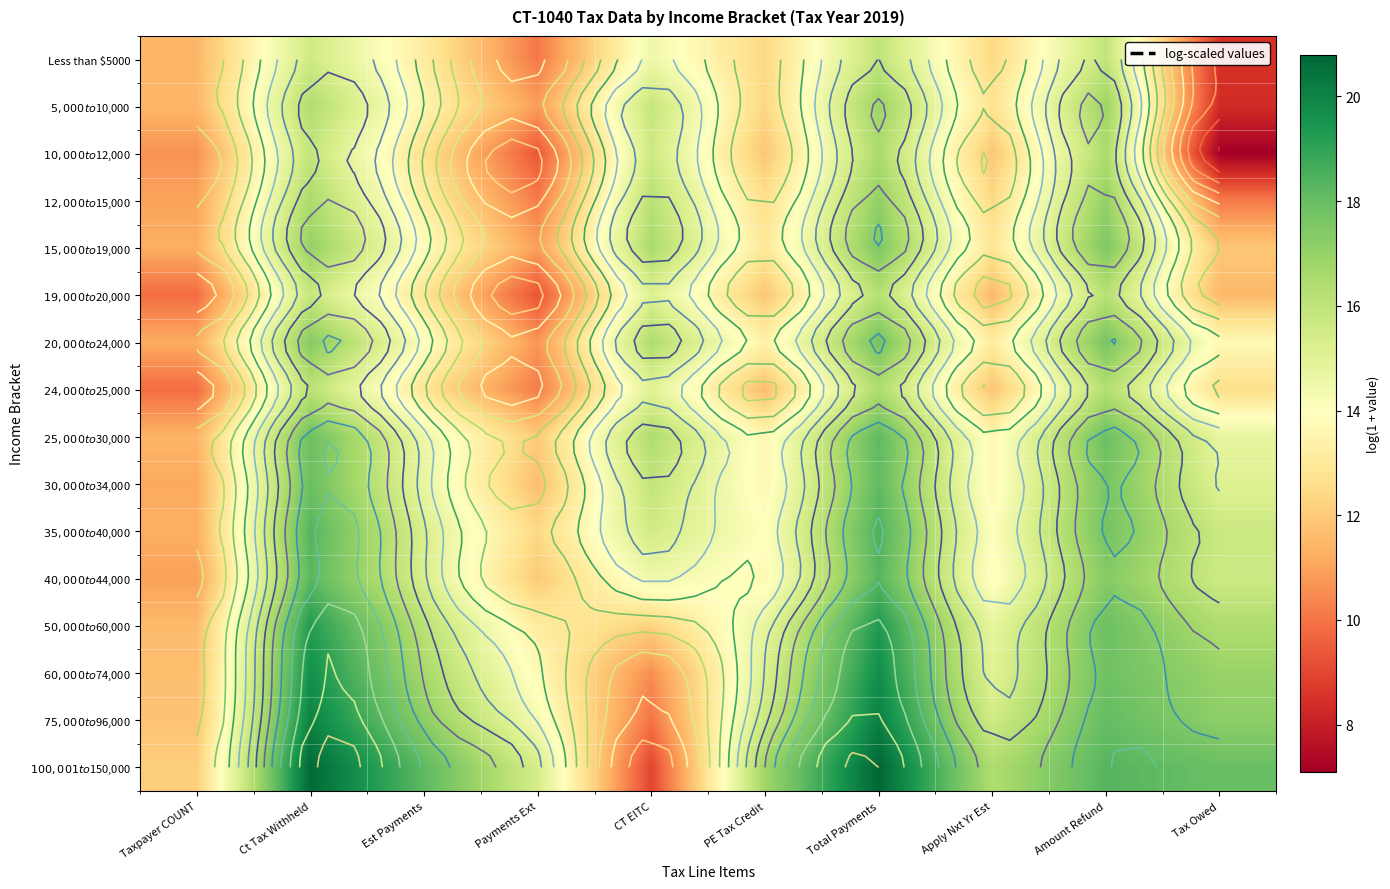

How many categories are shown in the chart?

10